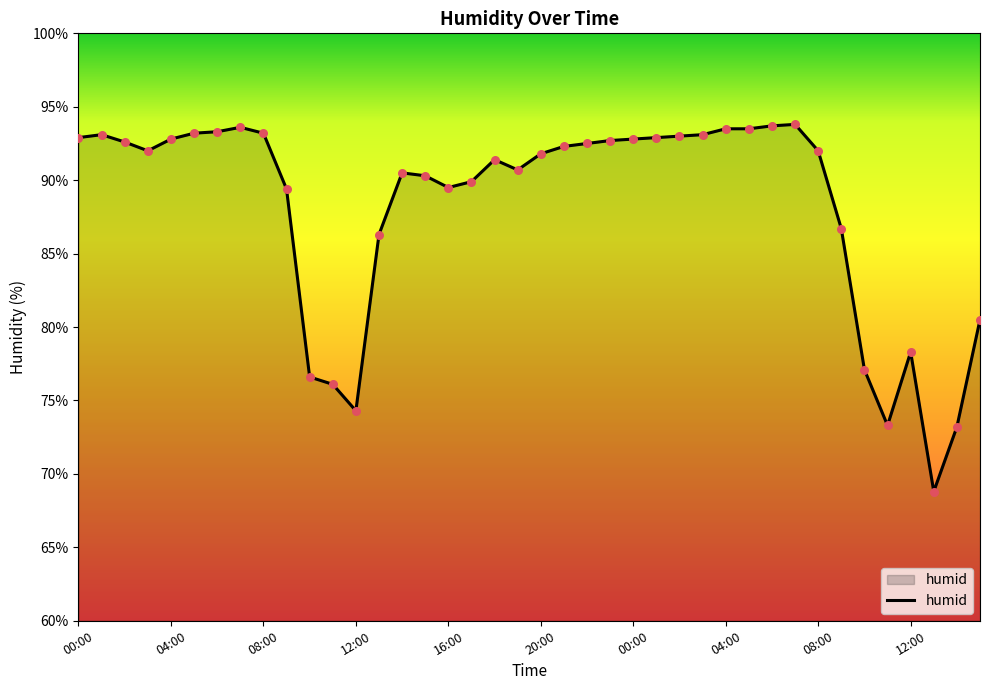

What is the smallest value displayed?

68.8